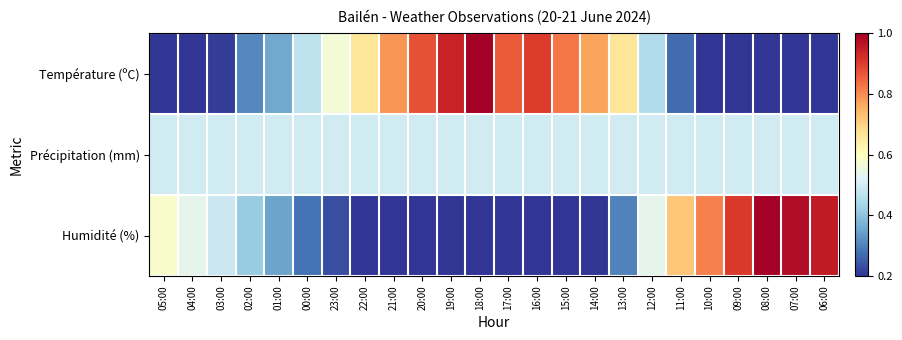

At 03:00, list the series in order from largest to smallest.

Précipitation (mm), Humidité (%), Température (ºC)